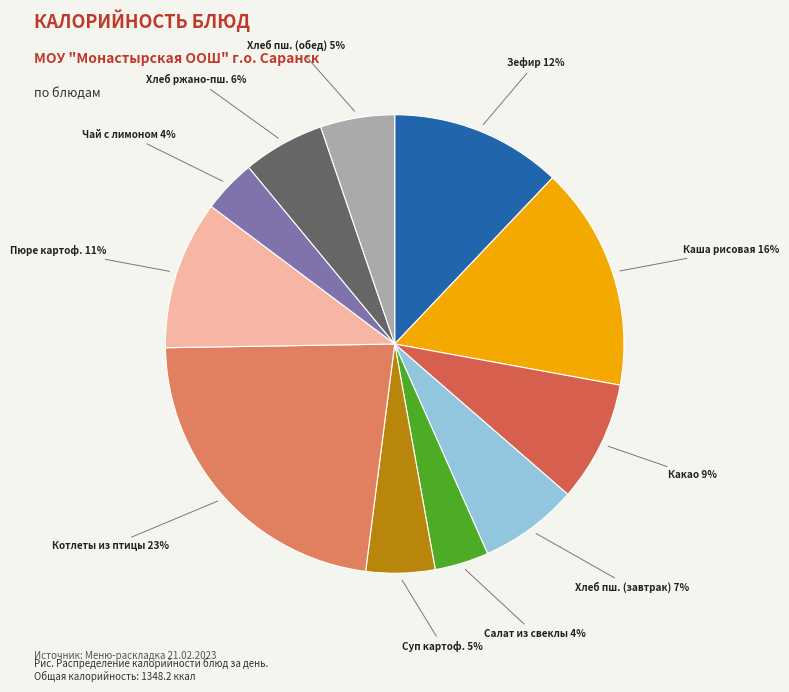

To the nearest percent, what is the average slice percentage?

9%